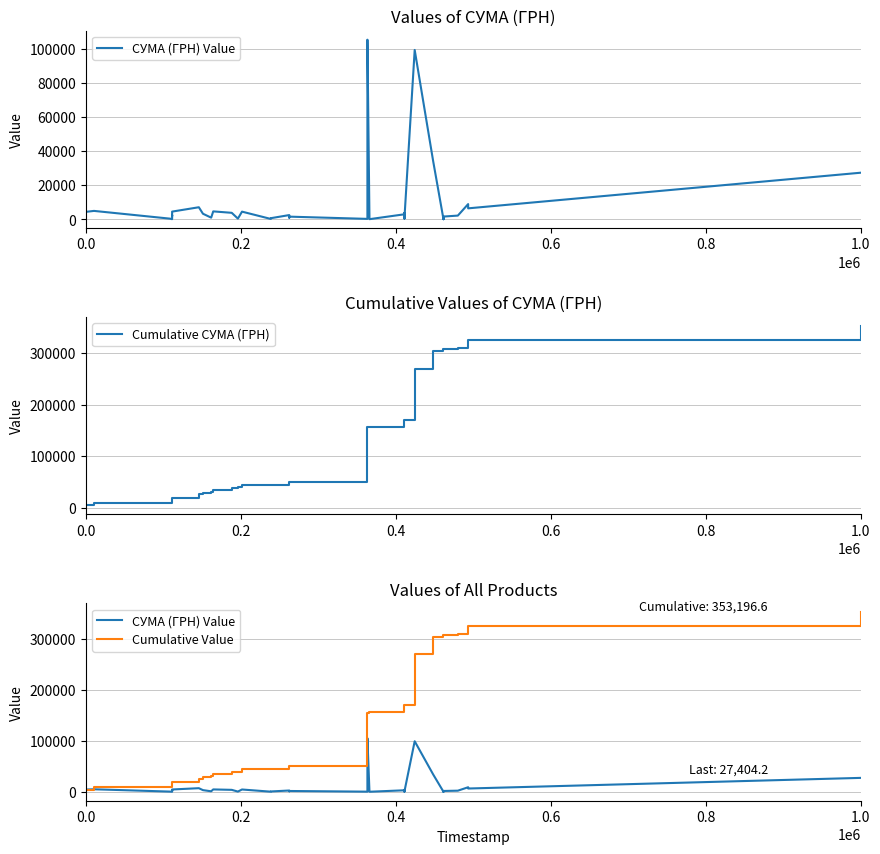

Count the number of data series in this chart.

3